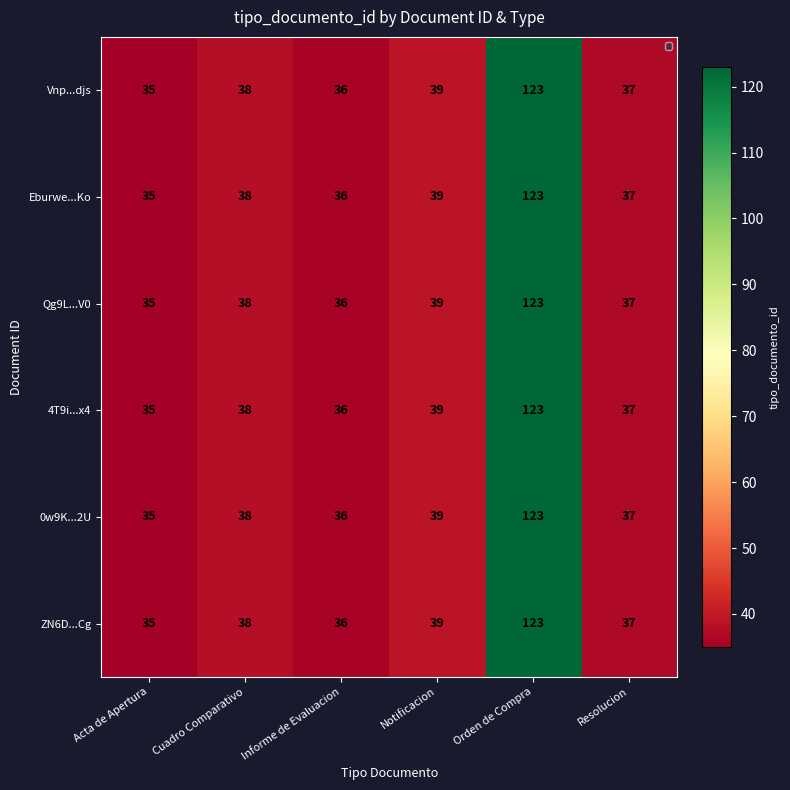

At which label does Qg9L...V0 reach its peak?

Orden de Compra